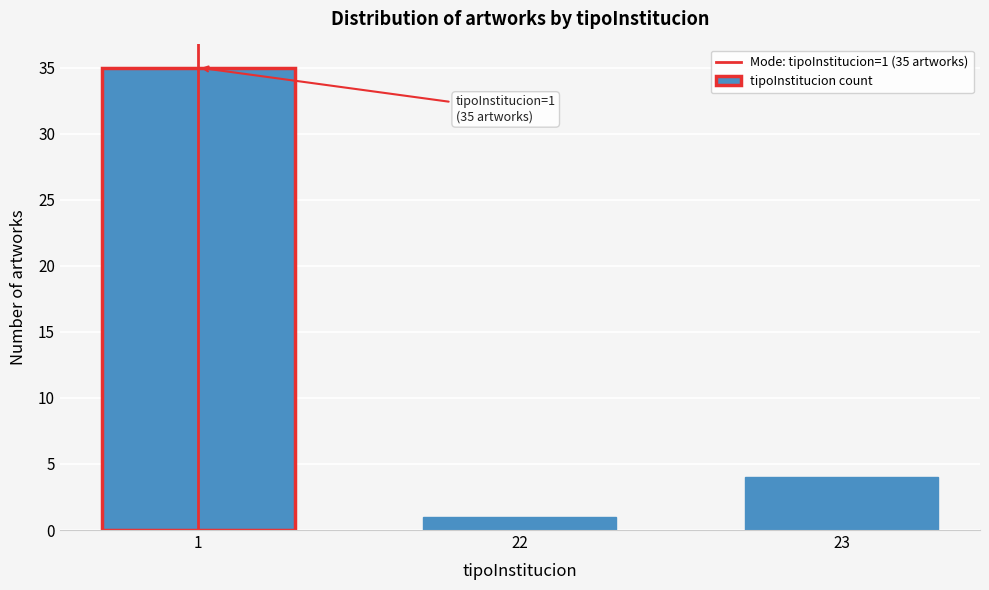

Reading left to right, transcribe all the data shown in this chart.

1=35	22=1	23=4